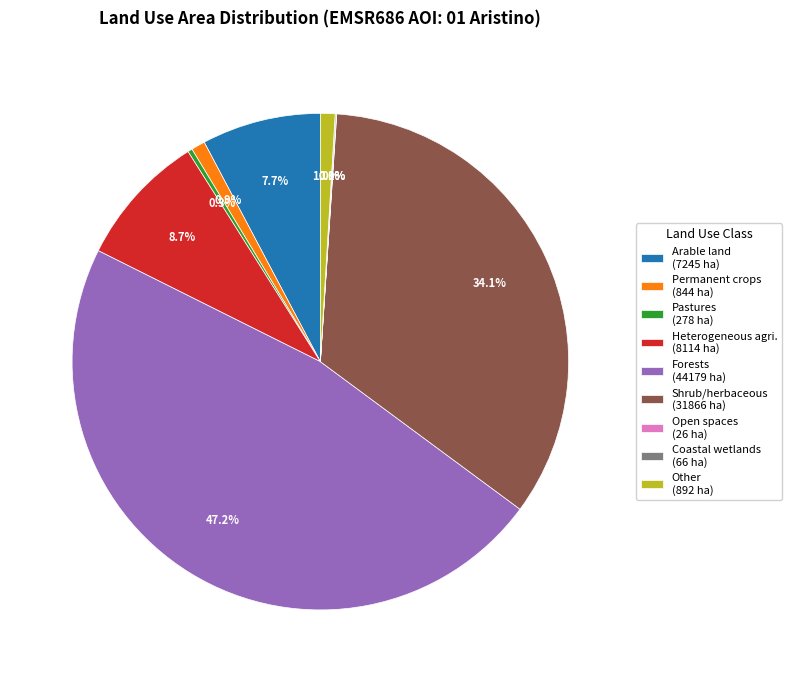

Combined, do Pastures (278 ha) and Shrub/herbaceous (31866 ha) account for over 50%?

No